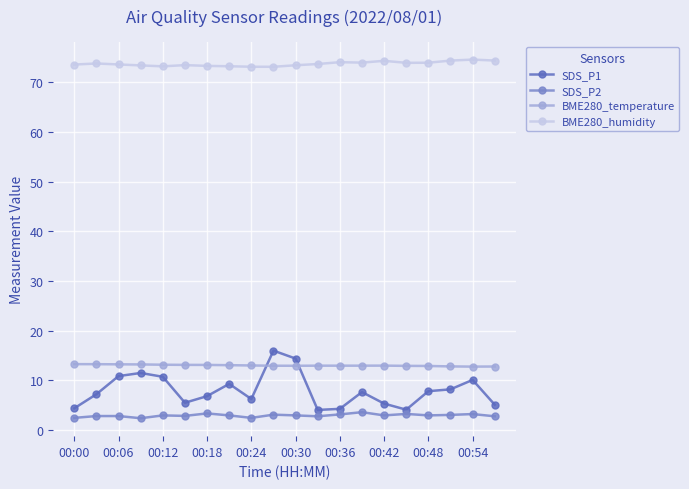

Which series has the largest range (max minus min)?

SDS_P1